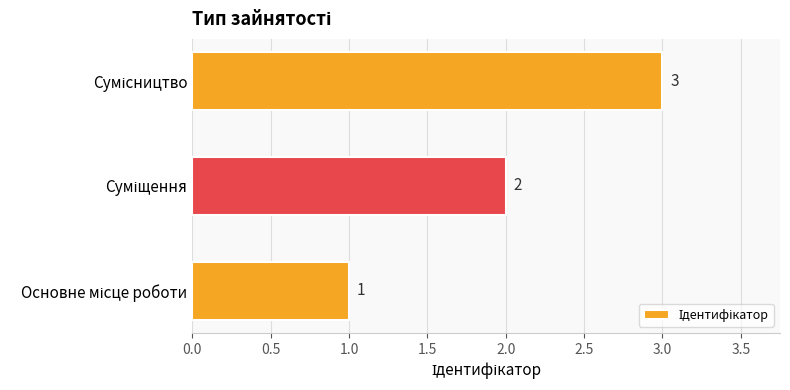

How many bars are there in total?

3